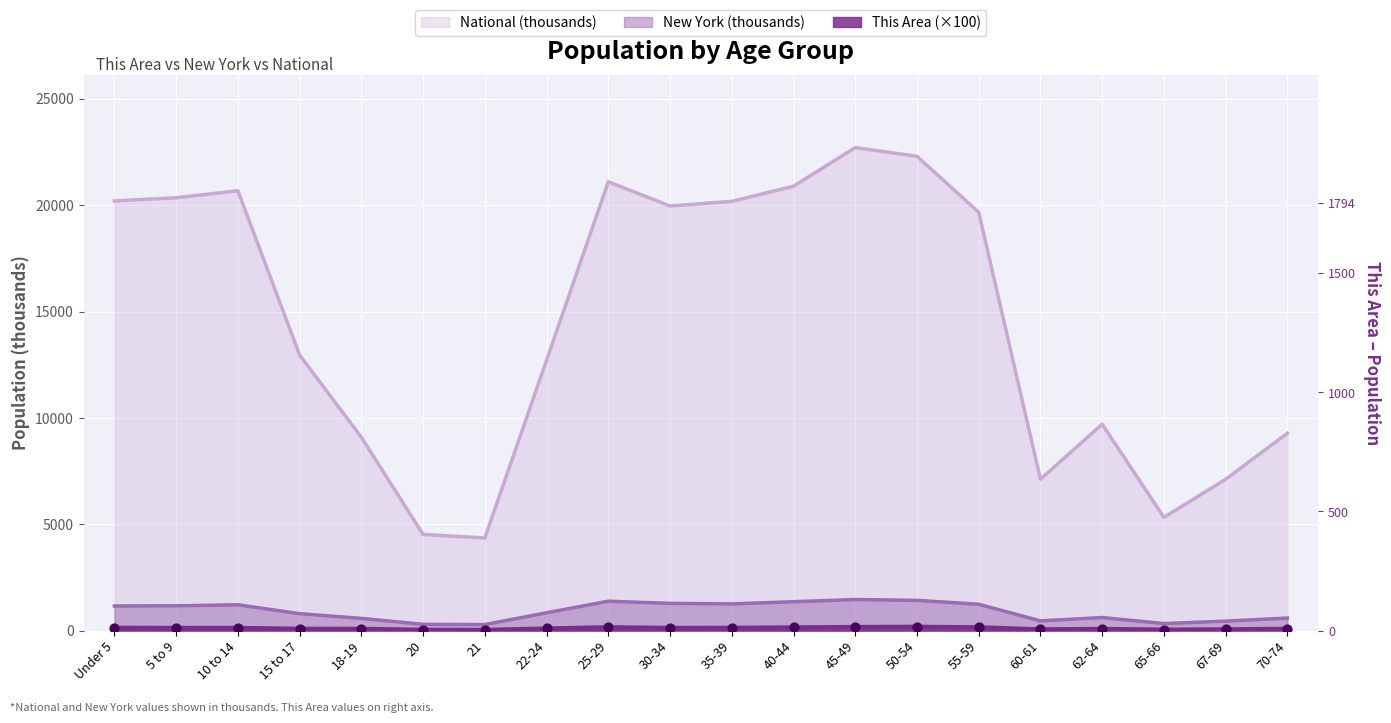

Which series has the largest Y range (max minus min)?

National